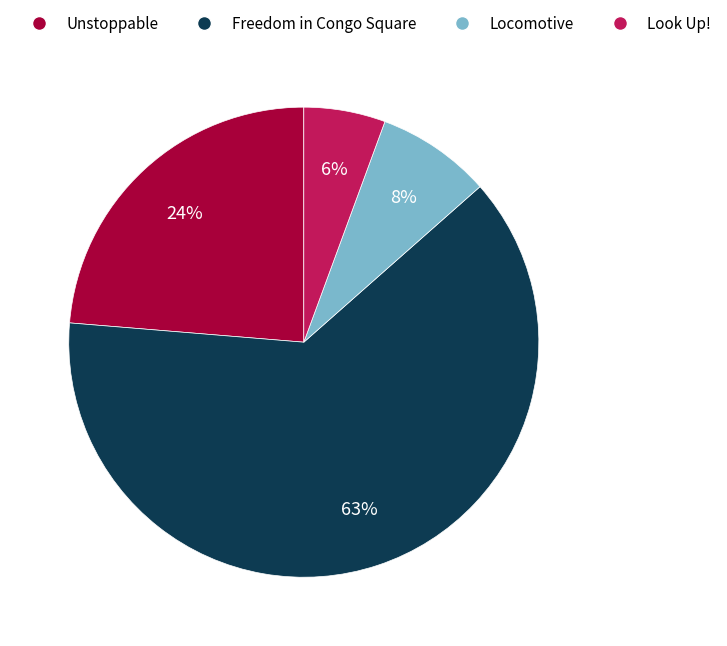

What percentage is the Unstoppable slice, to the nearest percent?

24%